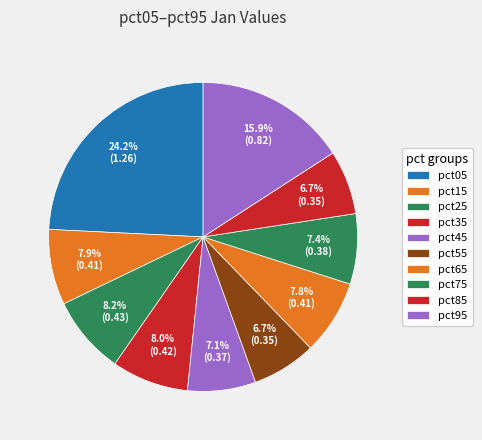

To the nearest percent, what is the difference between the largest and smallest slice percentages?

18%